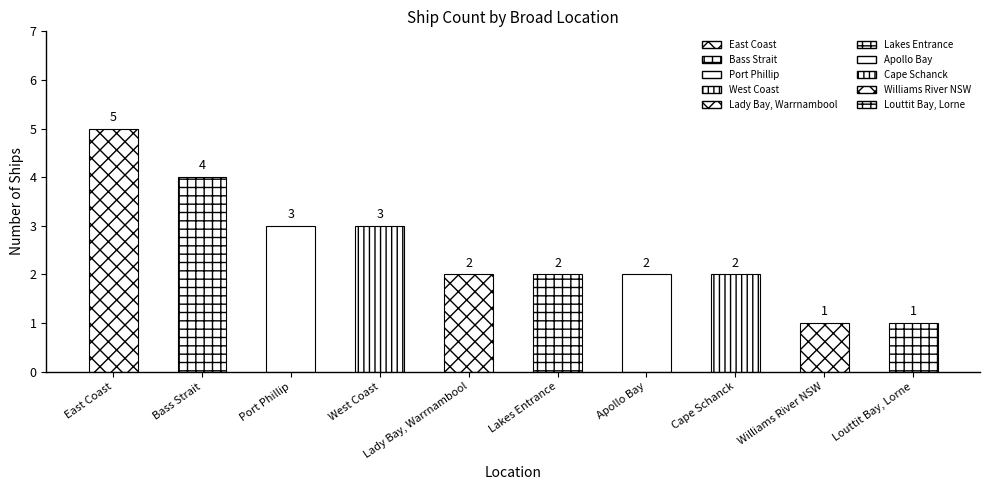

What is the value of the 3rd bar from the left?

3